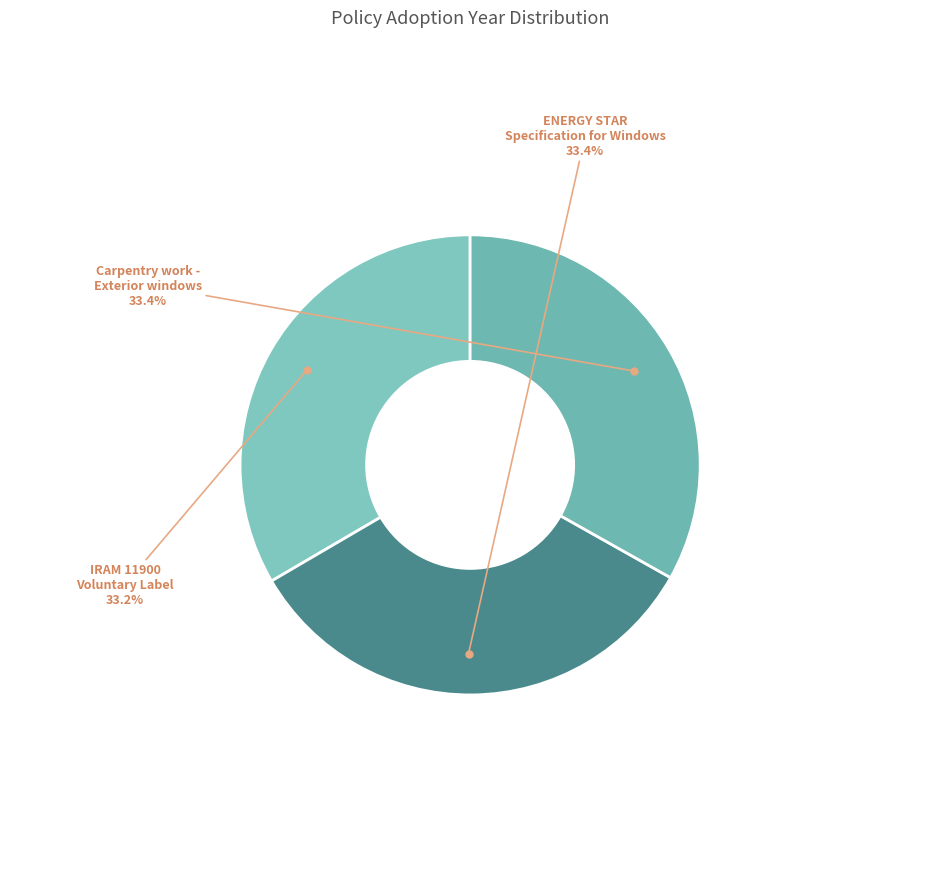

How many segments does this pie chart have?

3